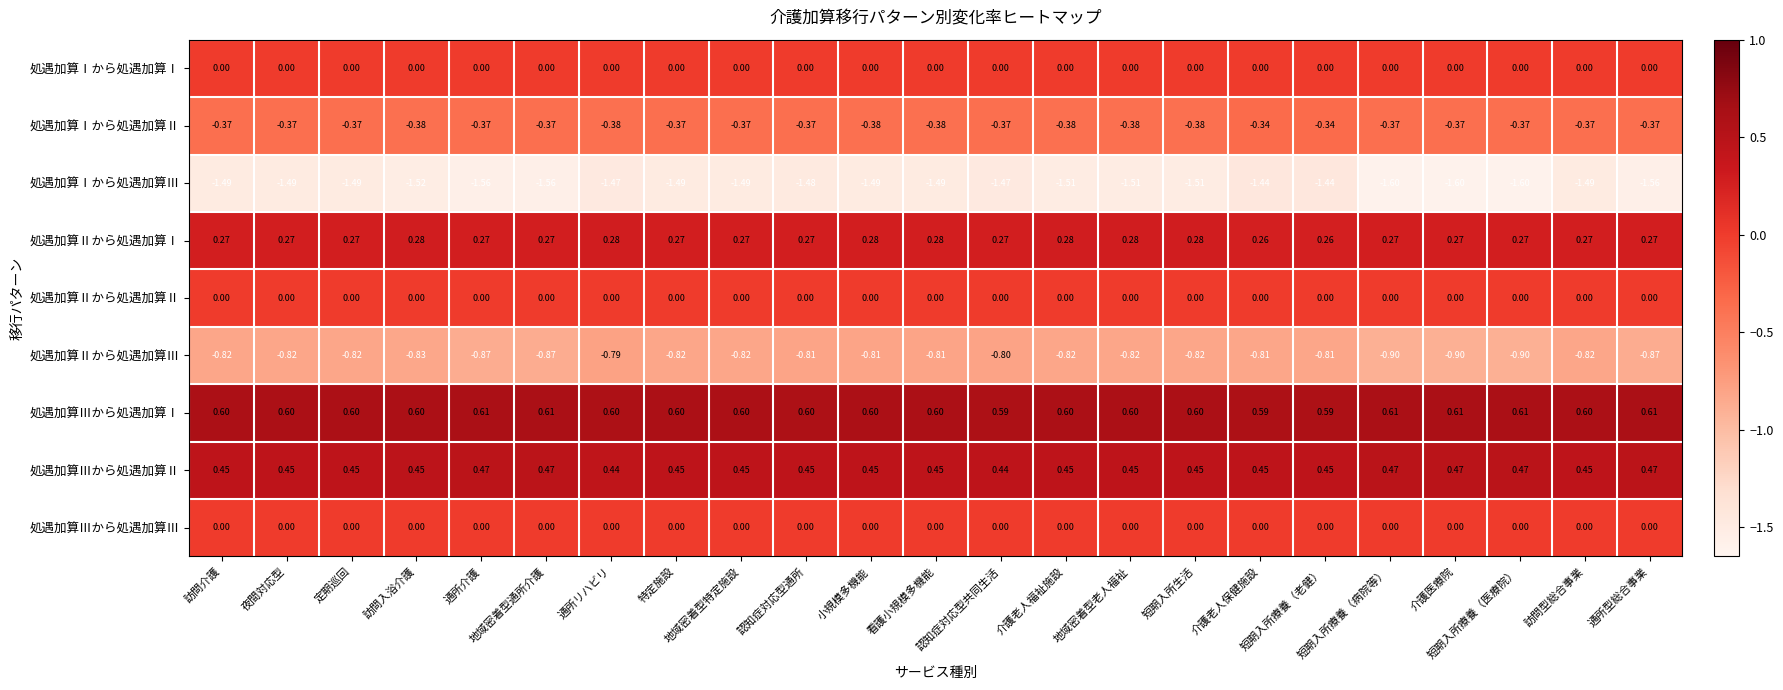

Which series has the widest spread of values?

処遇加算Ⅰから処遇加算Ⅲ